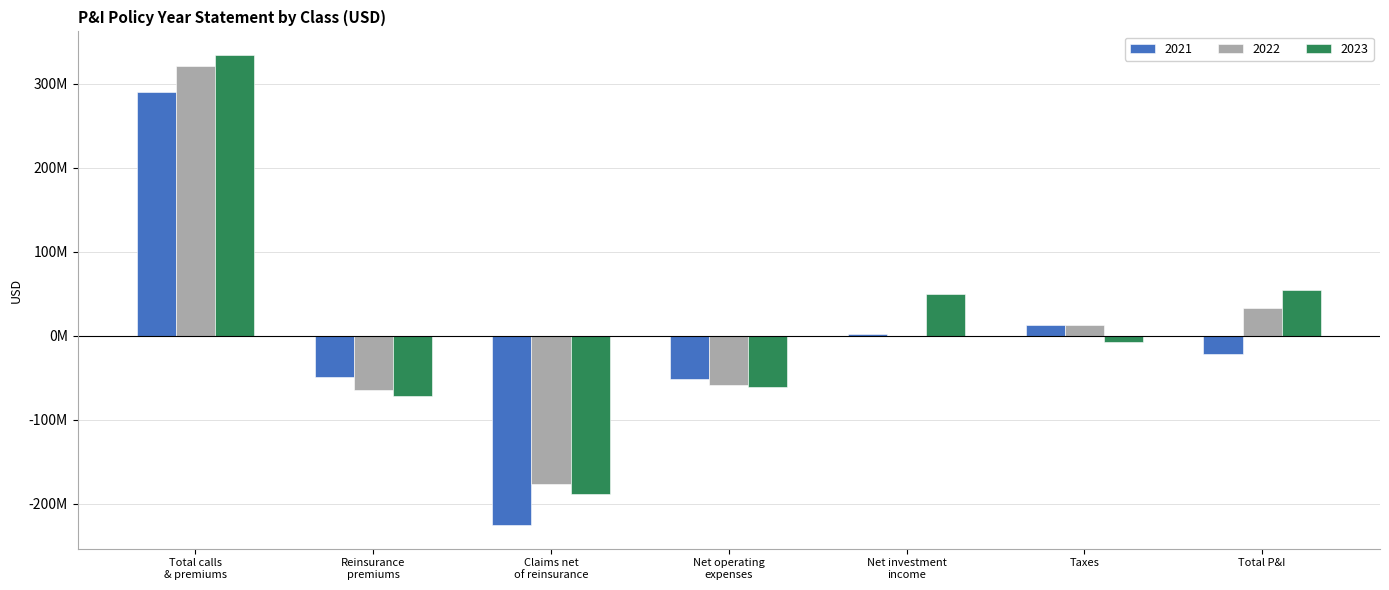

What is the difference between the 2023 values at Total calls
& premiums and Net investment
income?

285015849.8